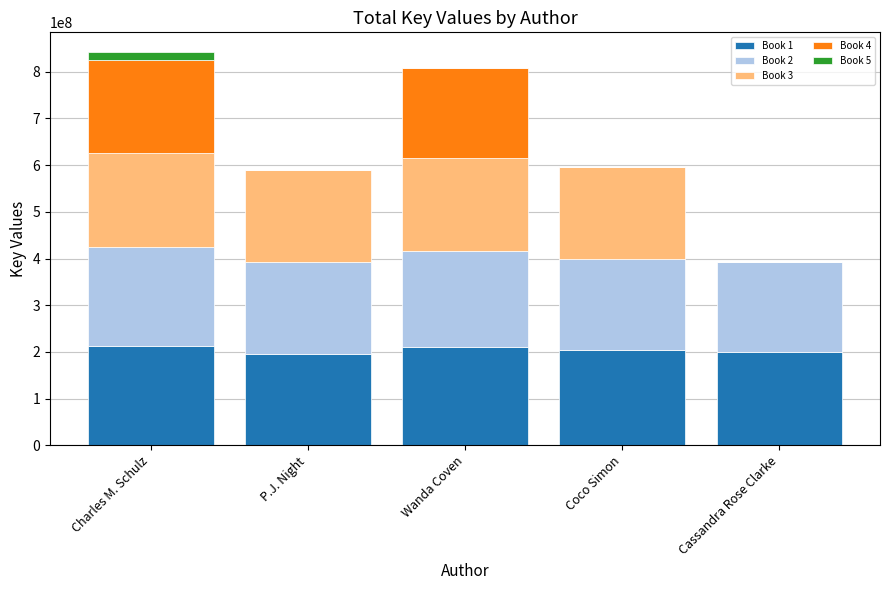

Where does the Book 1 series first go above 203204866?

Charles M. Schulz